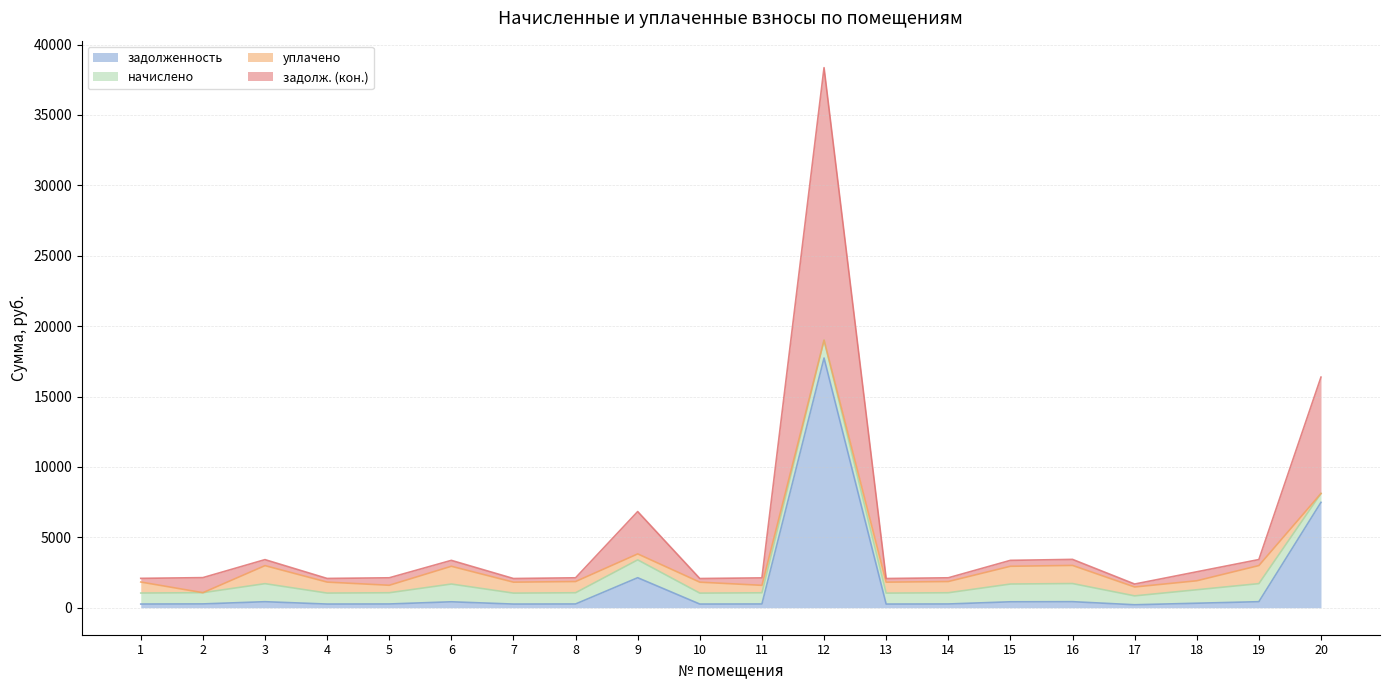

Which series changed the most between 1 and 9?

задолж. (кон.)